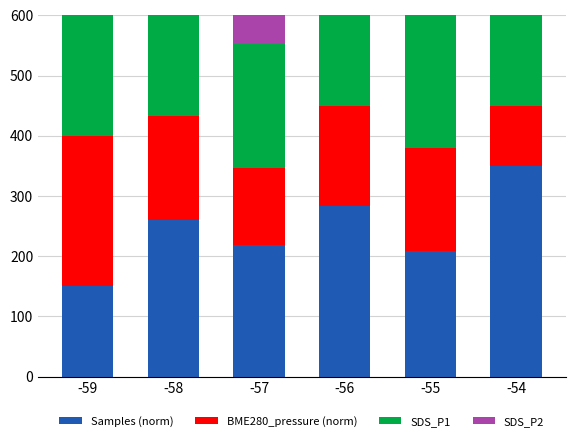

At which label does SDS_P1 reach its minimum?

-59